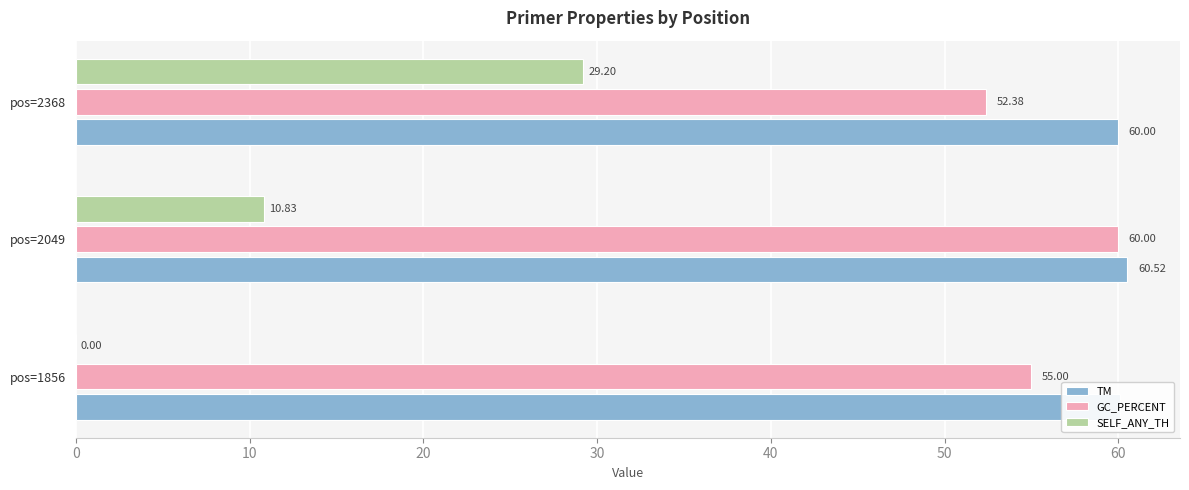

Count the number of categories in the chart.

3